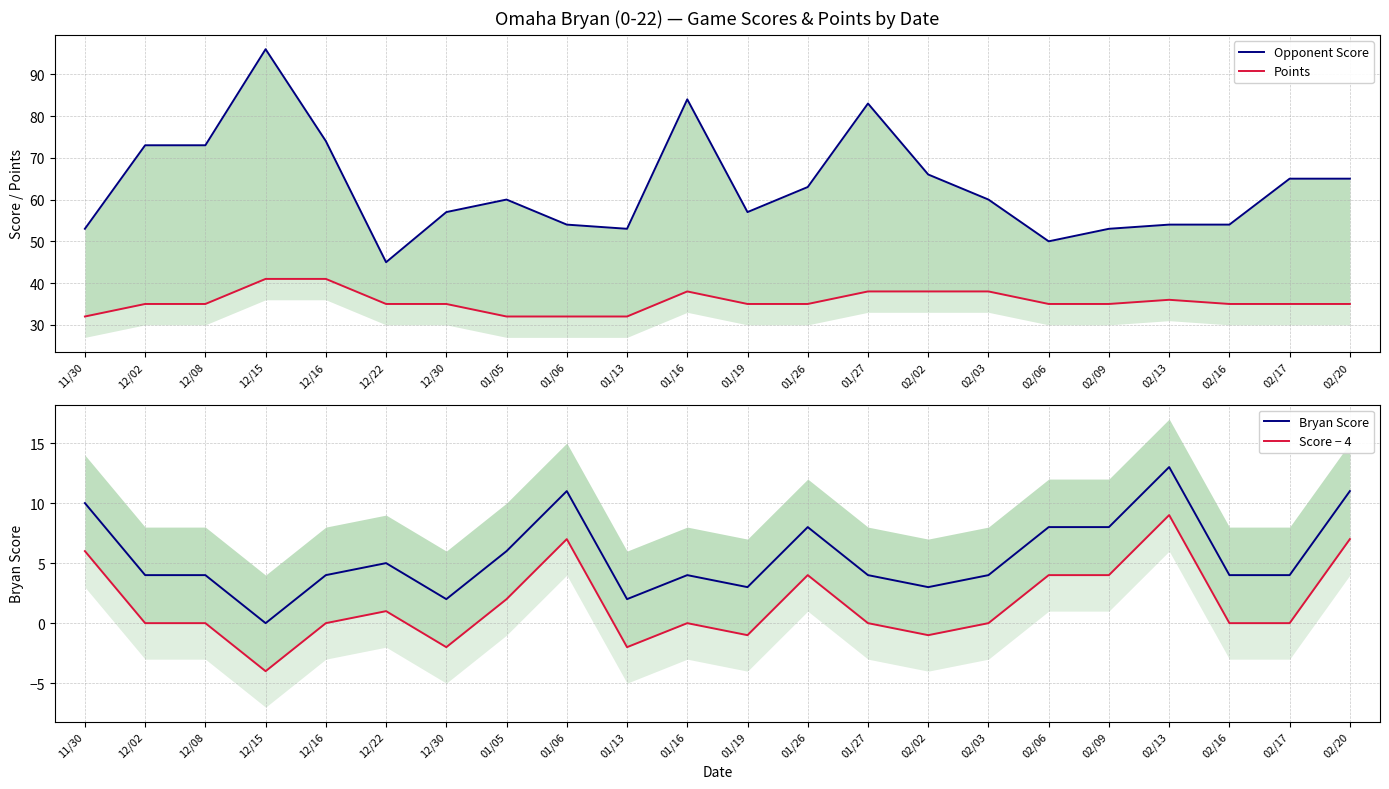

Between 02/13 and 02/02, which is larger?

02/02